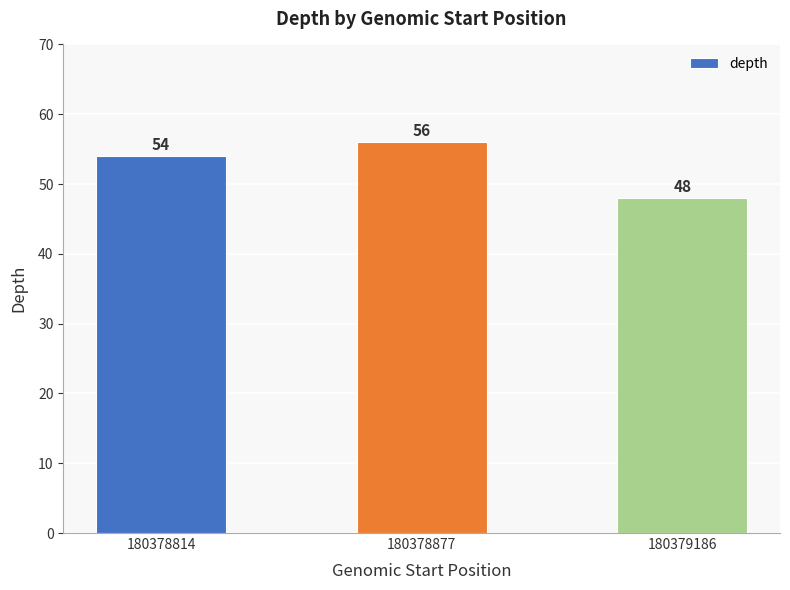

Does the chart contain any negative values?

No